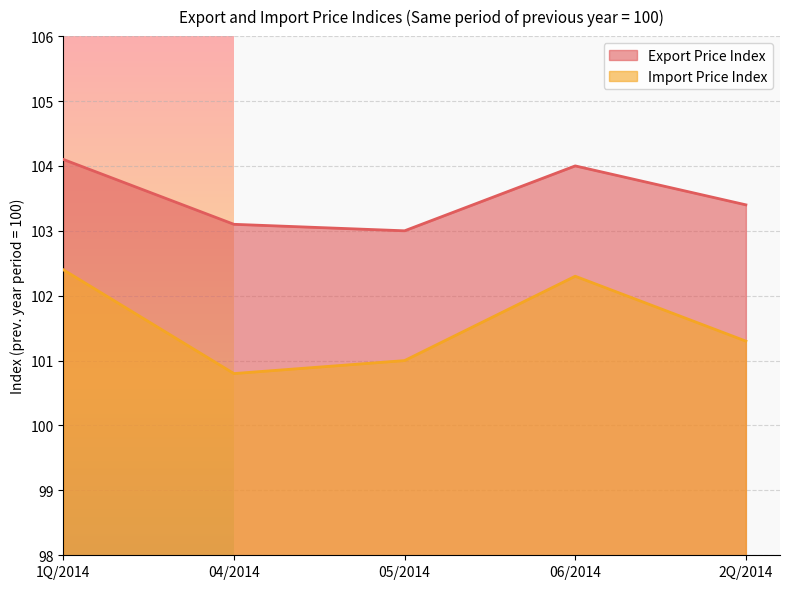

At which category does Export Price Index reach its first local valley?

05/2014